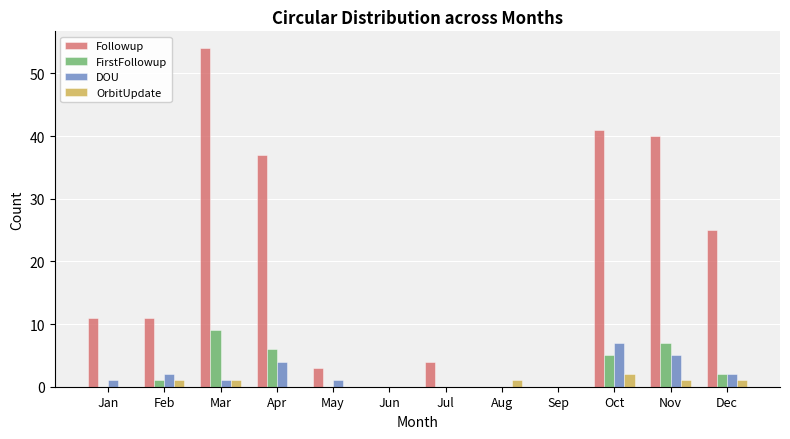

Count the DOU values in the range 0 to 4.

10